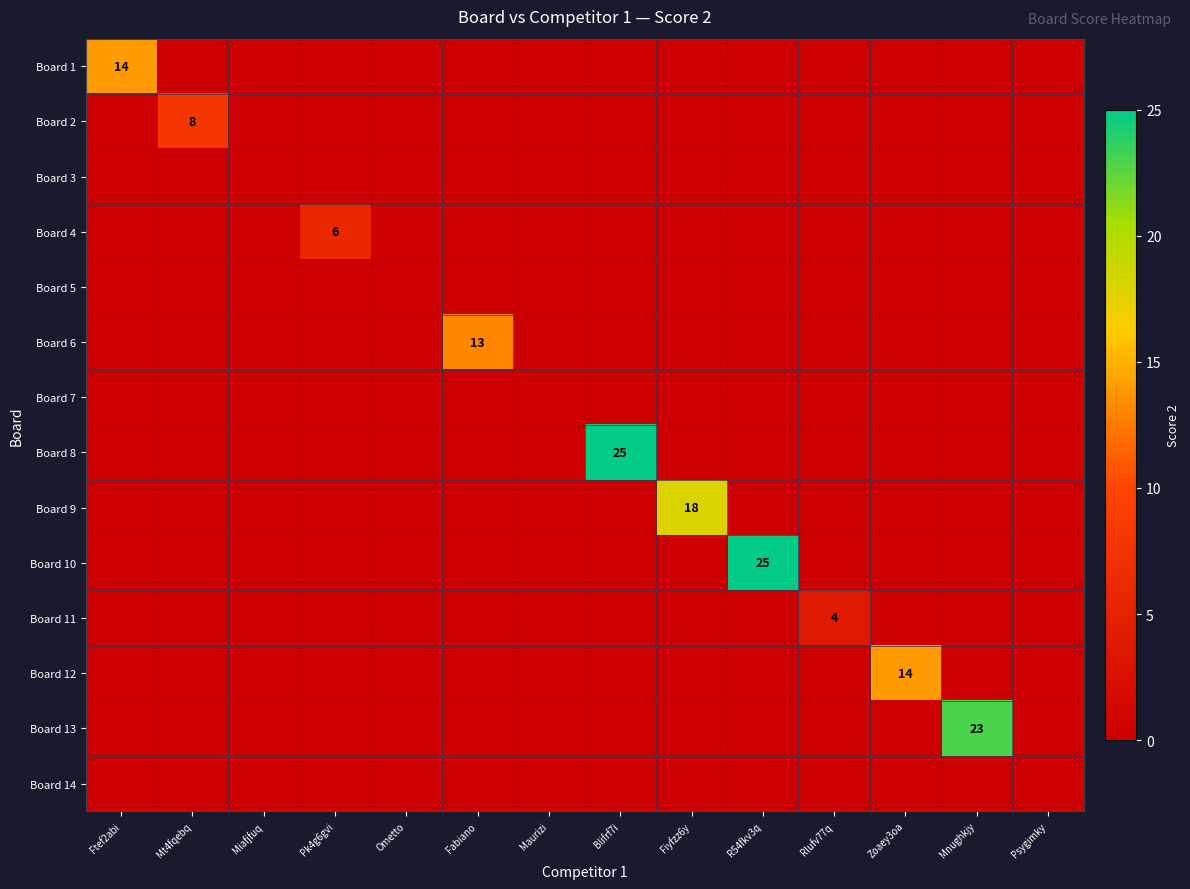

Which has a higher value, Psygimky or Ftef2abi?

Ftef2abi